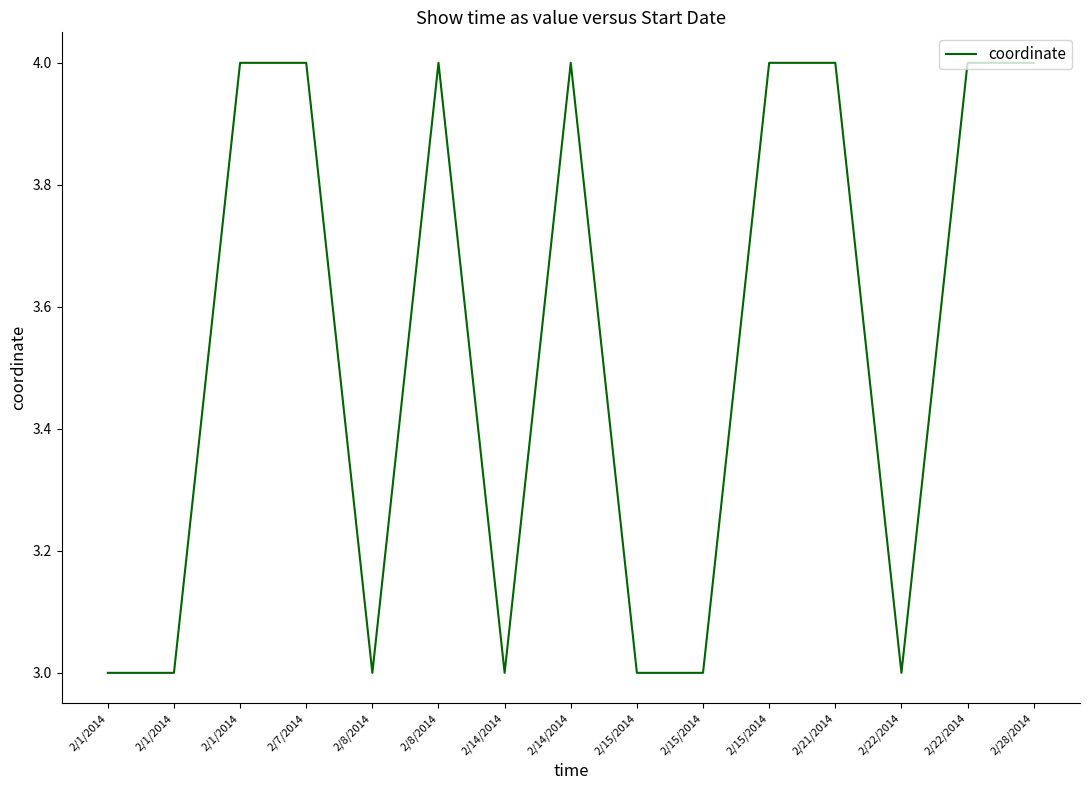

How many lines are shown in the chart?

1